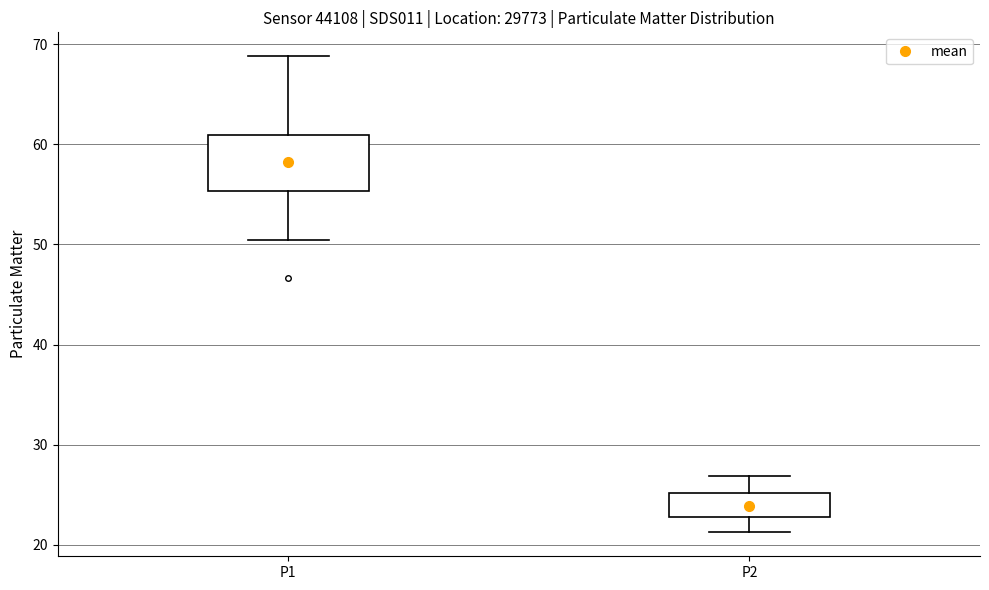

Which box's median line is the lowest?

P2